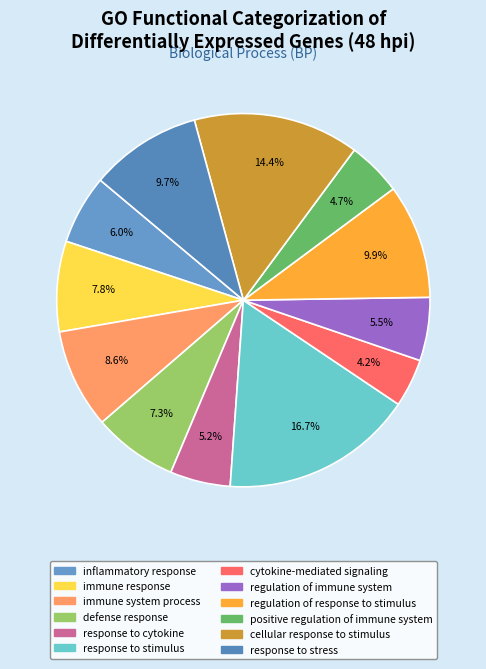

True or false: cytokine-mediated signaling accounts for 1% of the total.

False